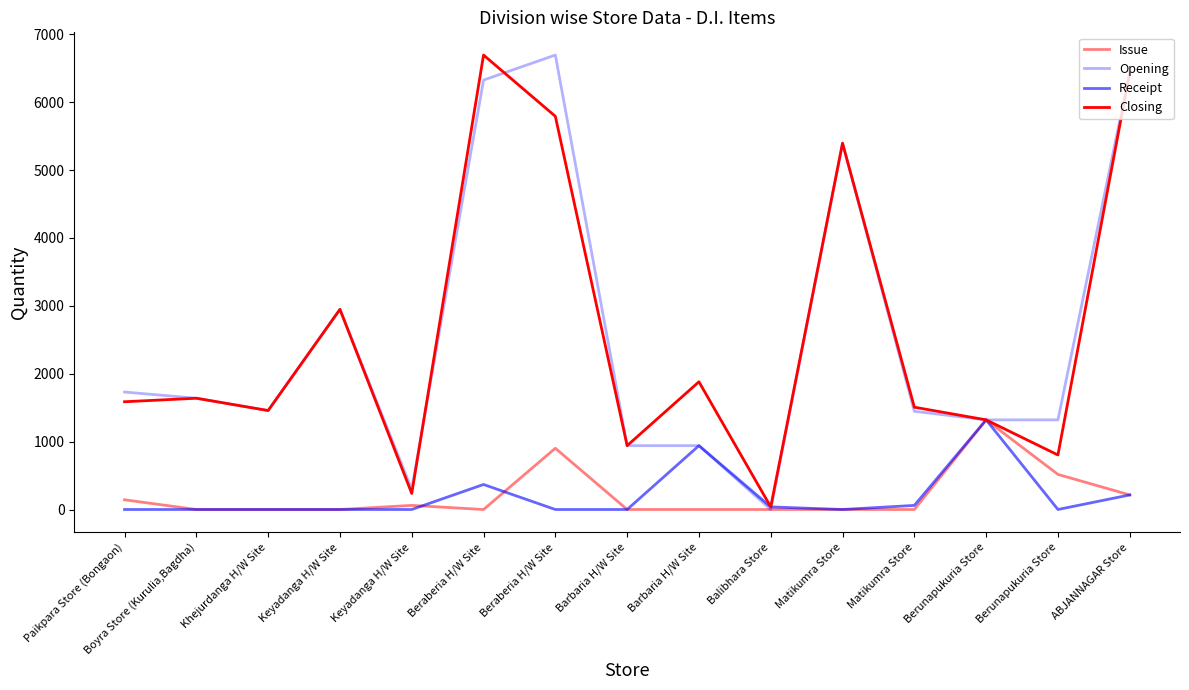

The value of Receipt at Berunapukuria Store is 0.0. True or false?

True